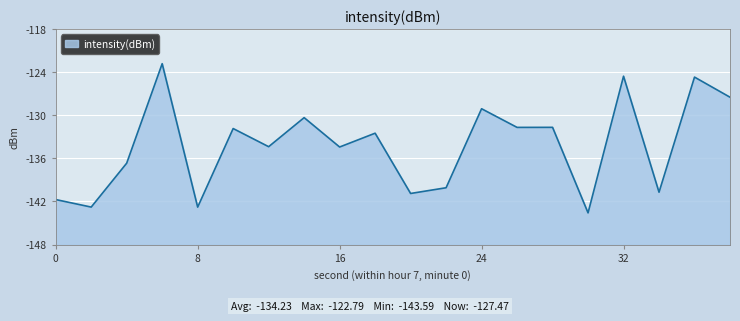

Between 36 and 28, which is larger?

36